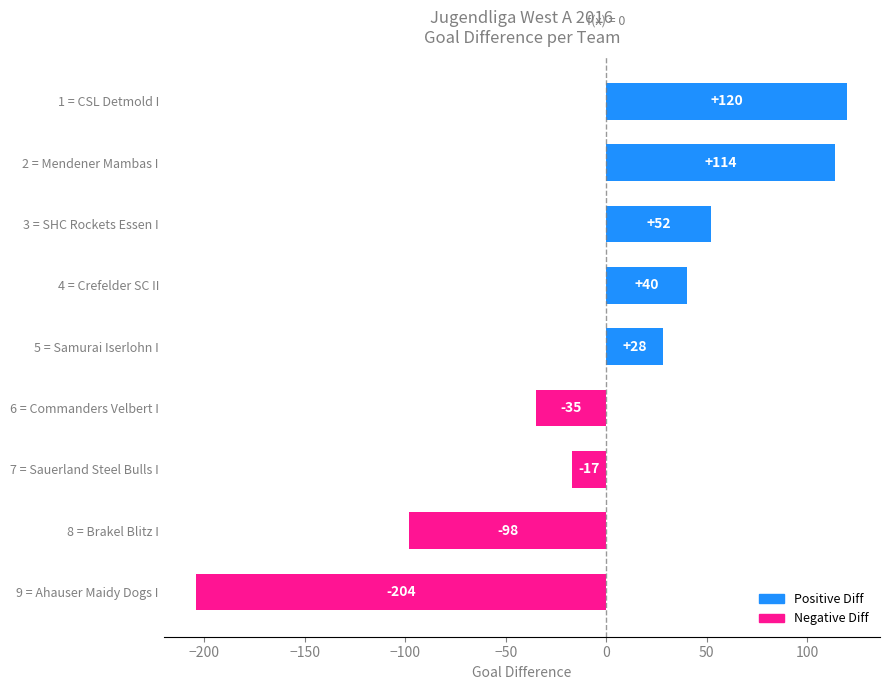

Reading bottom to top, transcribe all the data shown in this chart.

9 = Ahauser Maidy Dogs I=-204	8 = Brakel Blitz I=-98	7 = Sauerland Steel Bulls I=-17	6 = Commanders Velbert I=-35	5 = Samurai Iserlohn I=28	4 = Crefelder SC II=40	3 = SHC Rockets Essen I=52	2 = Mendener Mambas I=114	1 = CSL Detmold I=120